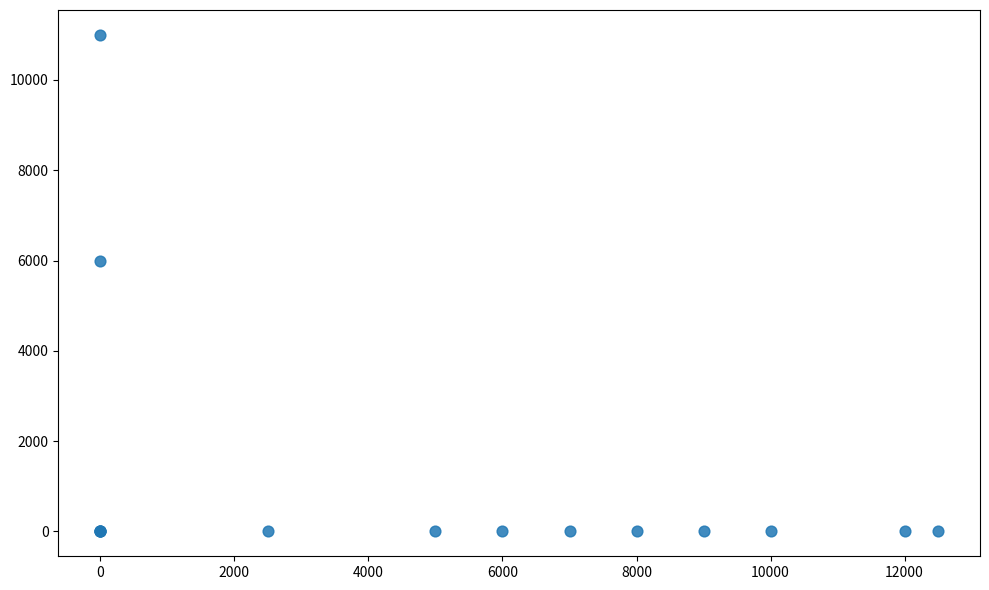

What Y value in the scatter plot is closest to 5500?

6000